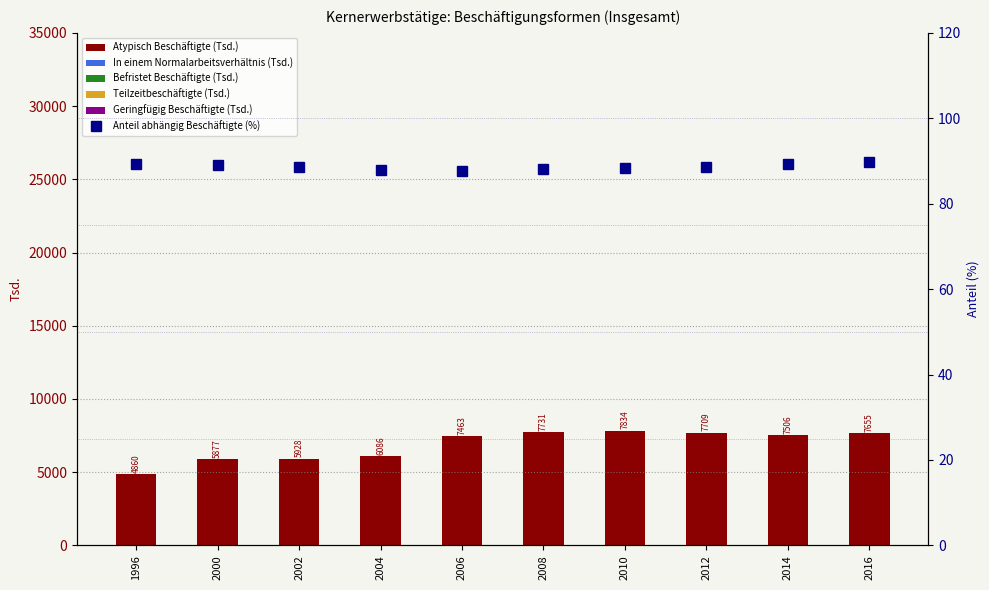

At which category does the chart reach its peak across all series?

2010